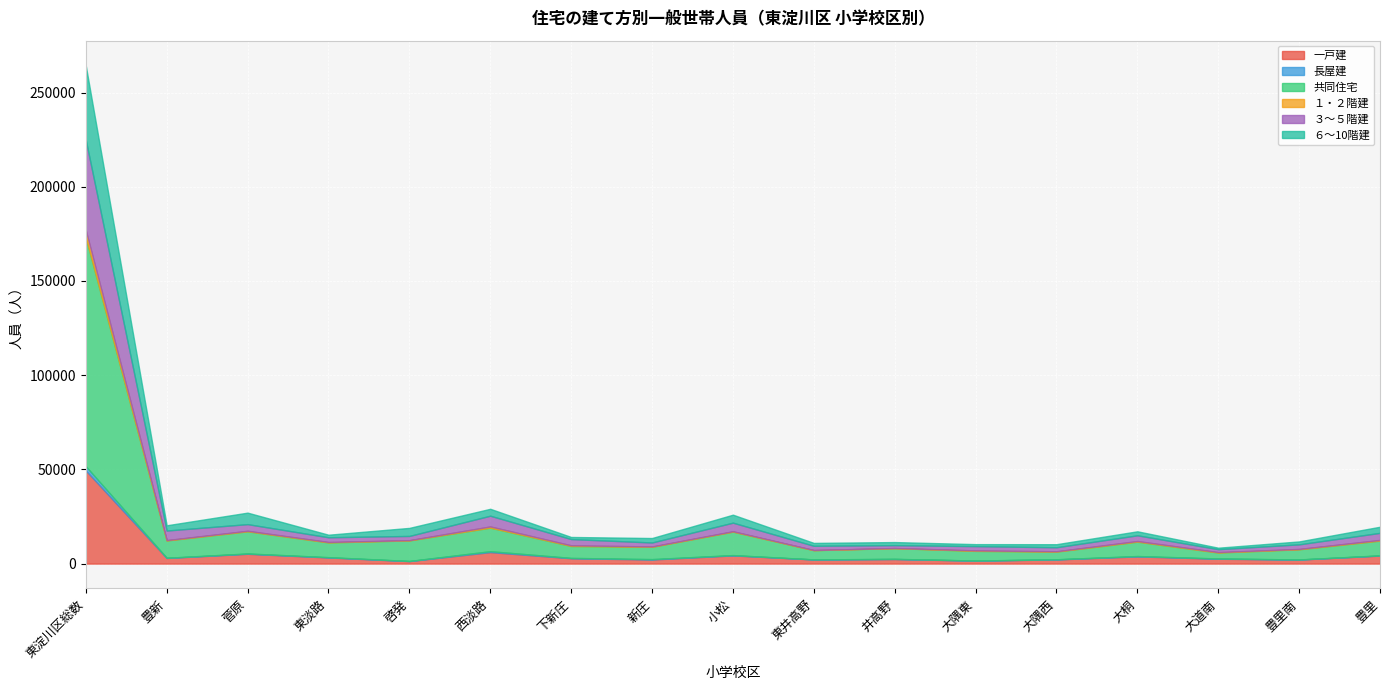

What value does the ６～10階建 series have at 菅原, to the nearest 100?

6100